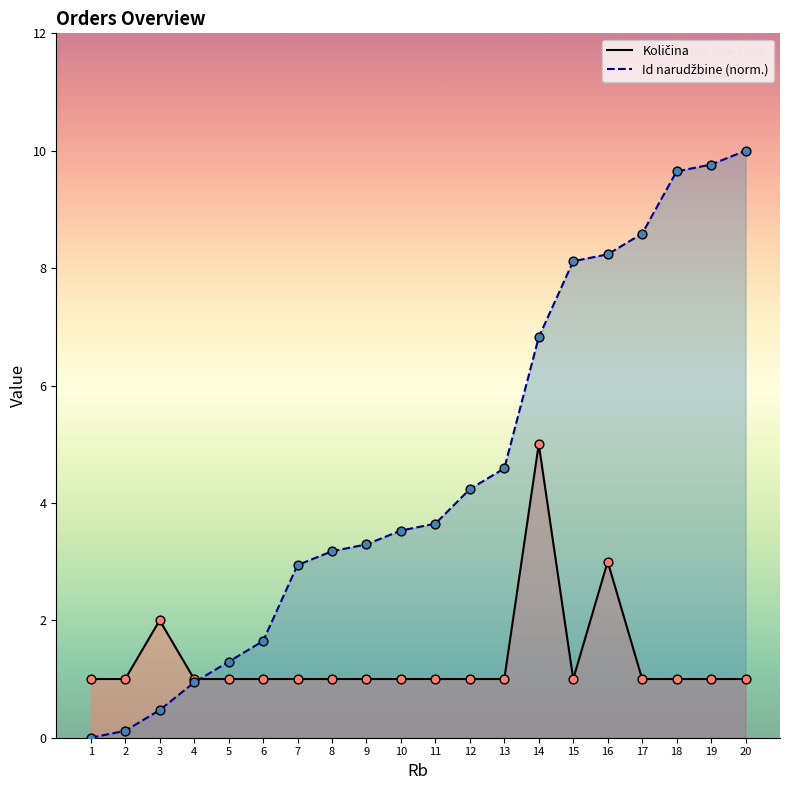

Which series has the widest spread of Y values?

Id narudžbine (scaled)